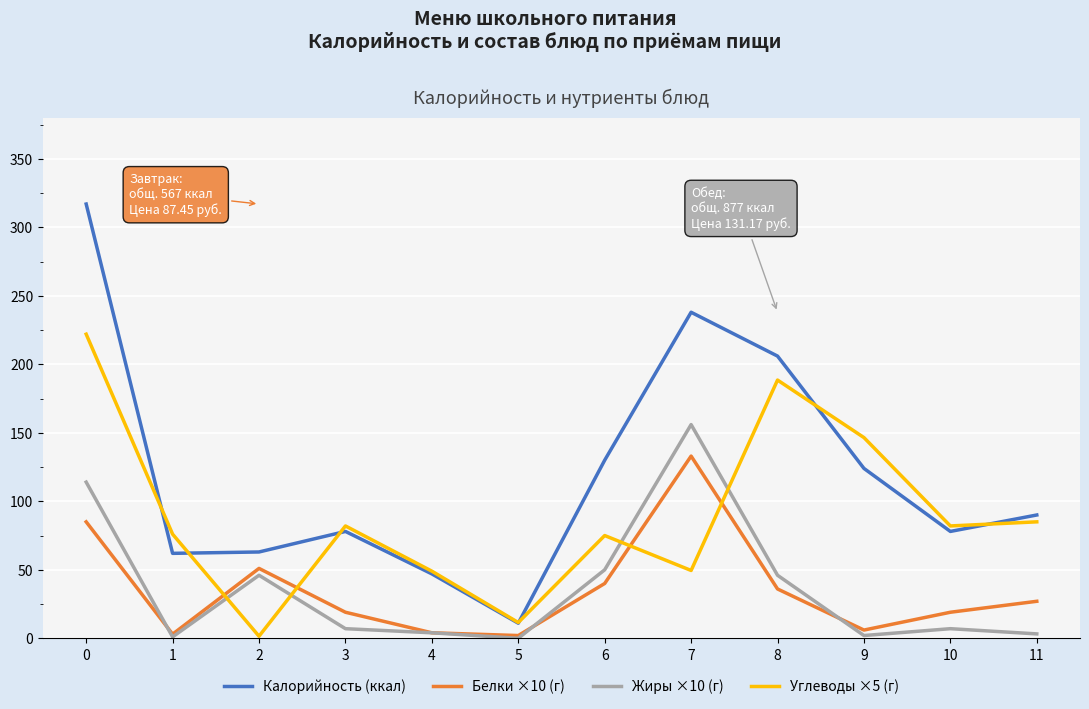

Does the chart display data point markers on the line(s)?

No